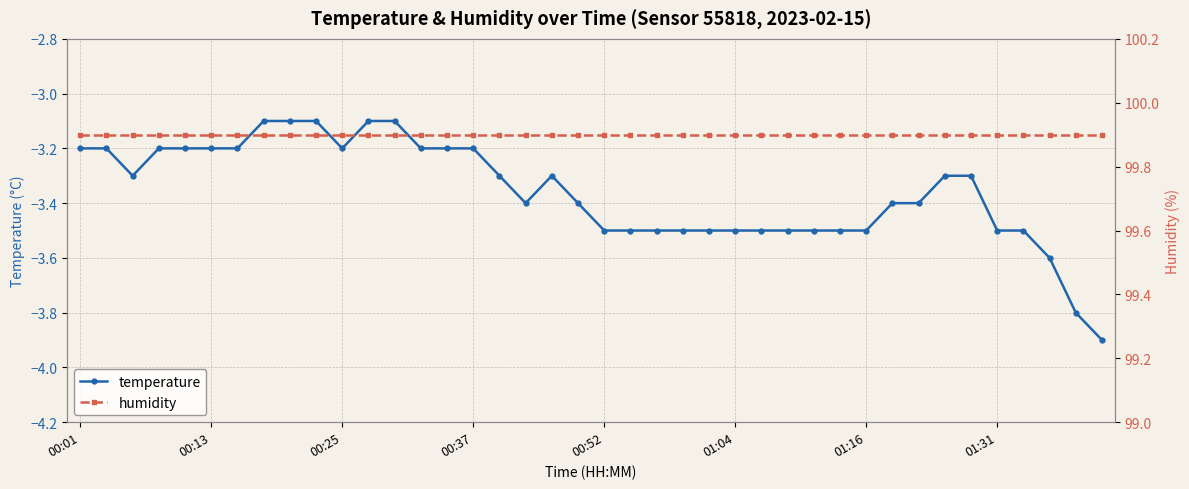

At which label does humidity reach its minimum?

00:01